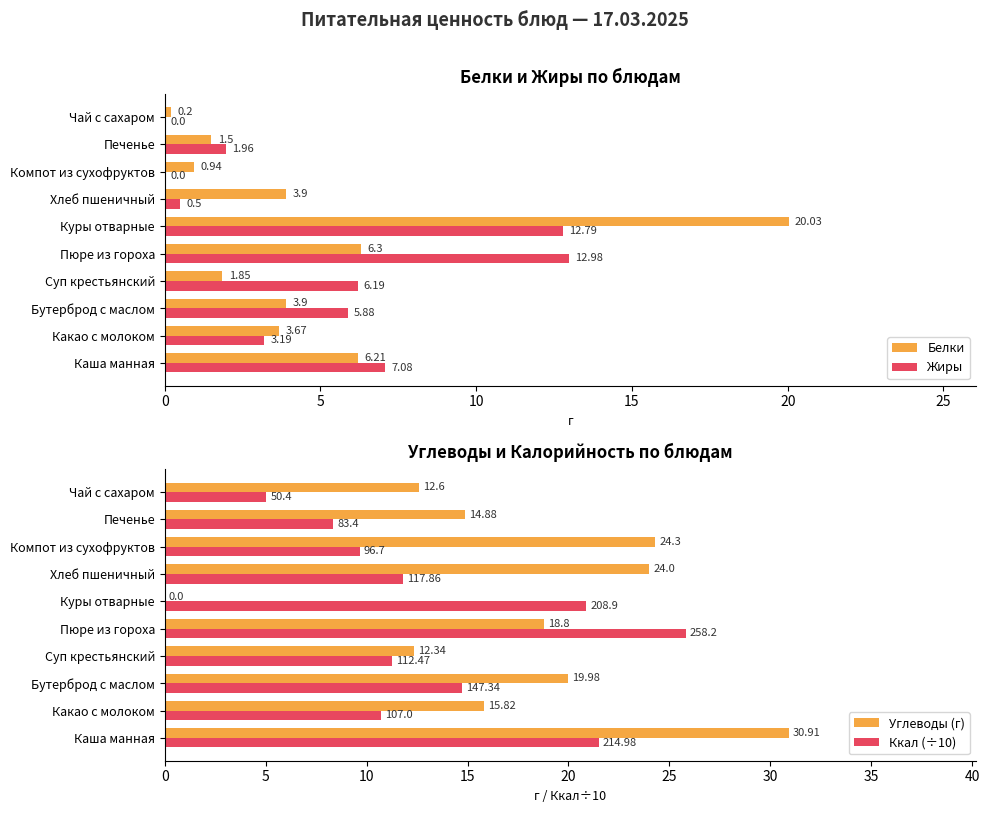

What are all the series names shown in the legend?

Белки, Жиры, Углеводы (г), Ккал (÷10)